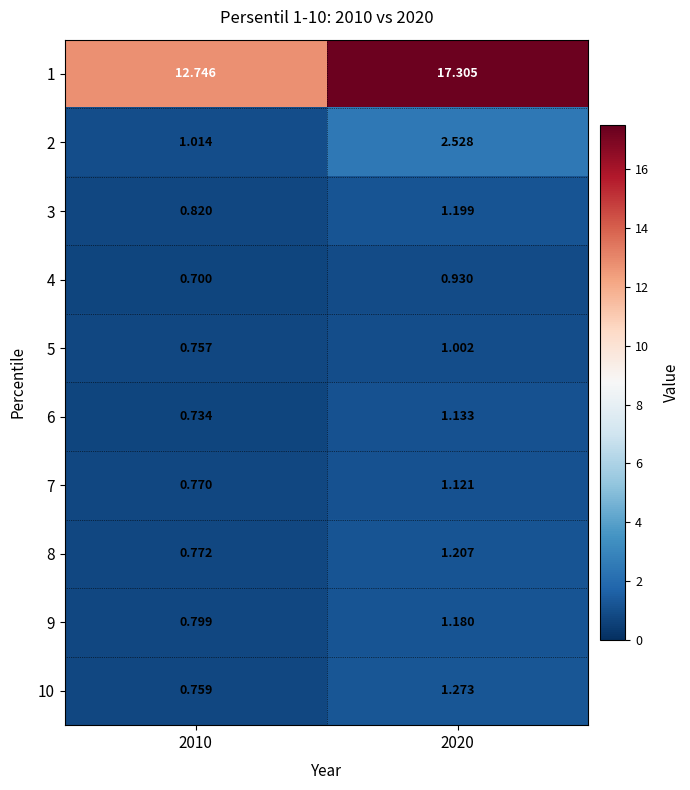

Reading right to left, transcribe all the data shown in this chart.

1: 2020=17.3	2010=12.7
2: 2020=2.5	2010=1.0
3: 2020=1.2	2010=0.8
4: 2020=0.9	2010=0.7
5: 2020=1.0	2010=0.8
6: 2020=1.1	2010=0.7
7: 2020=1.1	2010=0.8
8: 2020=1.2	2010=0.8
9: 2020=1.2	2010=0.8
10: 2020=1.3	2010=0.8